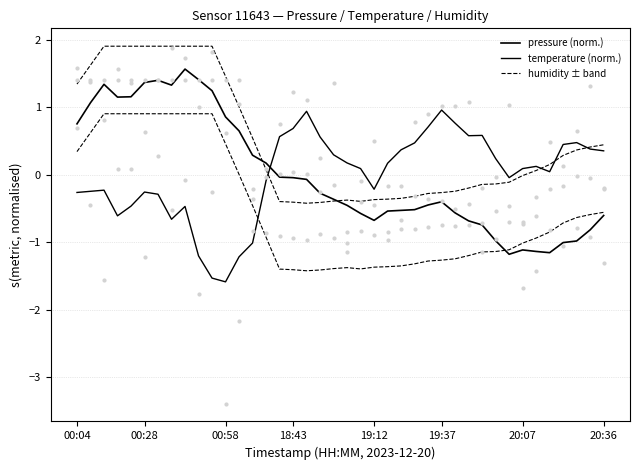

Is the value of temperature at 2023-12-20T20:11:55 greater than the value of humidity at 2023-12-20T19:17:49?

Yes